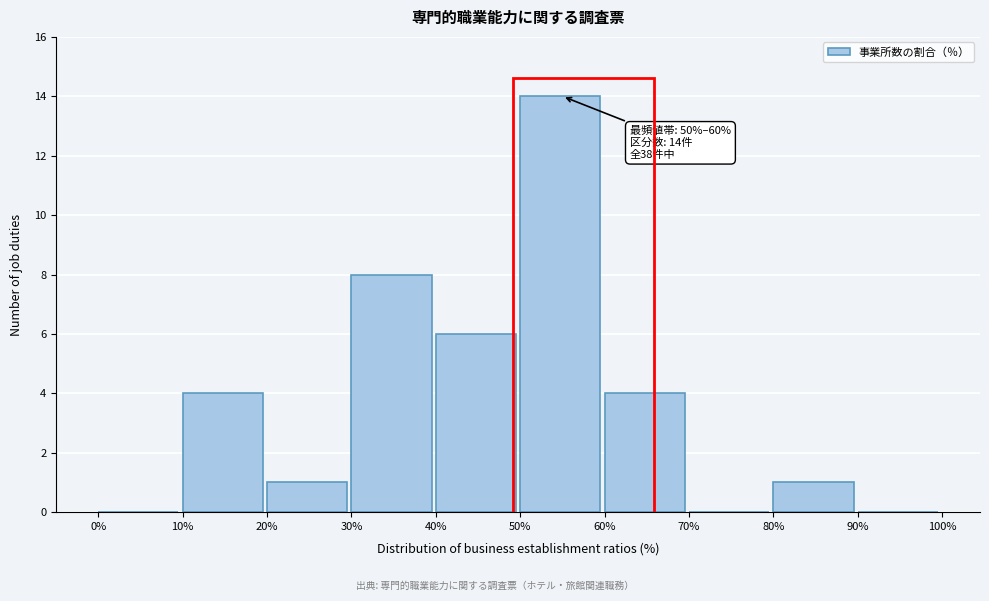

Which range on the x-axis has the tallest bar?

50% to 60%